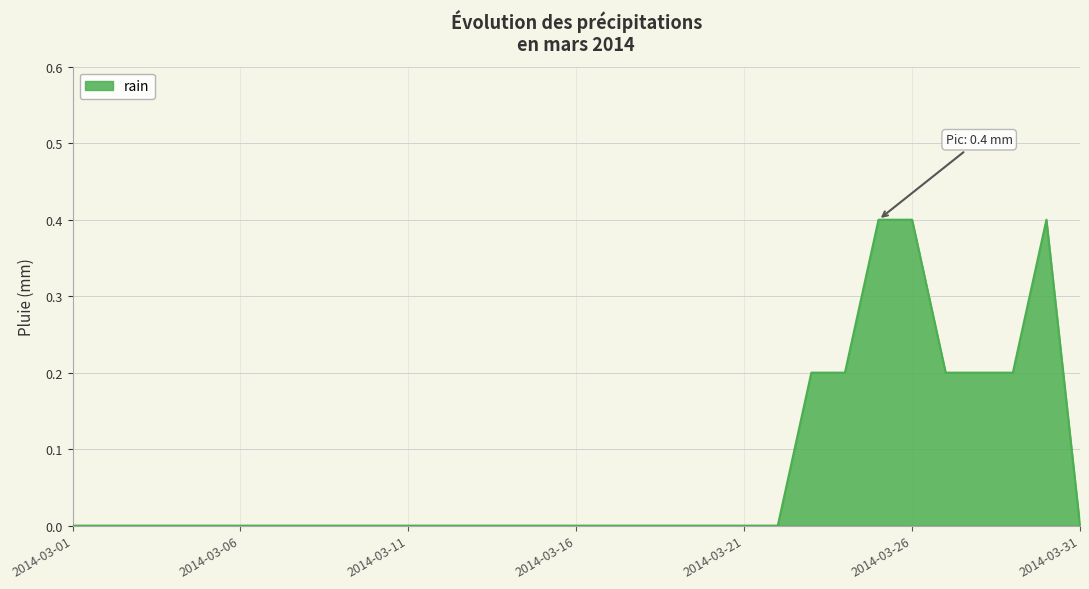

Reading right to left, extract all data points from this chart.

0.0	0.4	0.2	0.2	0.2	0.4	0.4	0.2	0.2	0.0	0.0	0.0	0.0	0.0	0.0	0.0	0.0	0.0	0.0	0.0	0.0	0.0	0.0	0.0	0.0	0.0	0.0	0.0	0.0	0.0	0.0